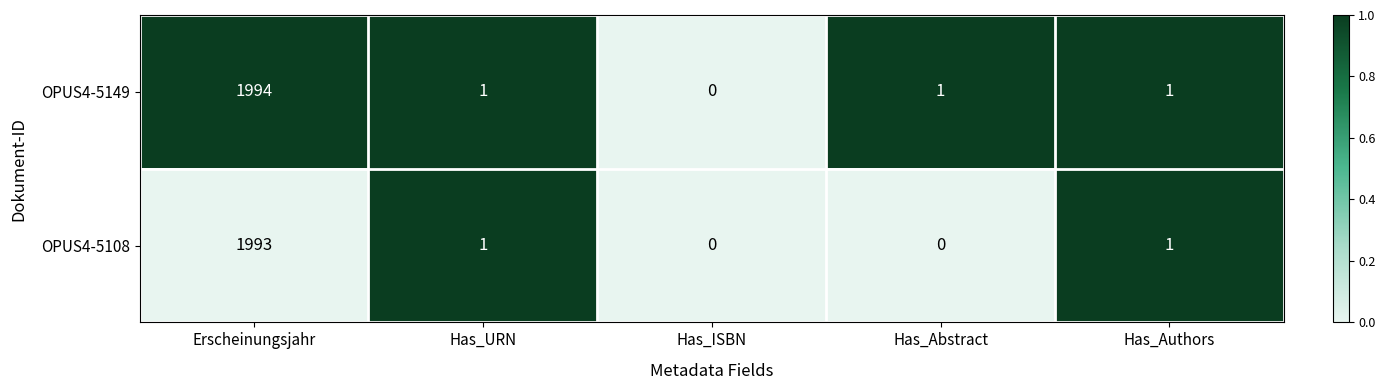

Reading right to left, transcribe all the data shown in this chart.

OPUS4-5149: 1	1	0	1	1994
OPUS4-5108: 1	0	0	1	1993